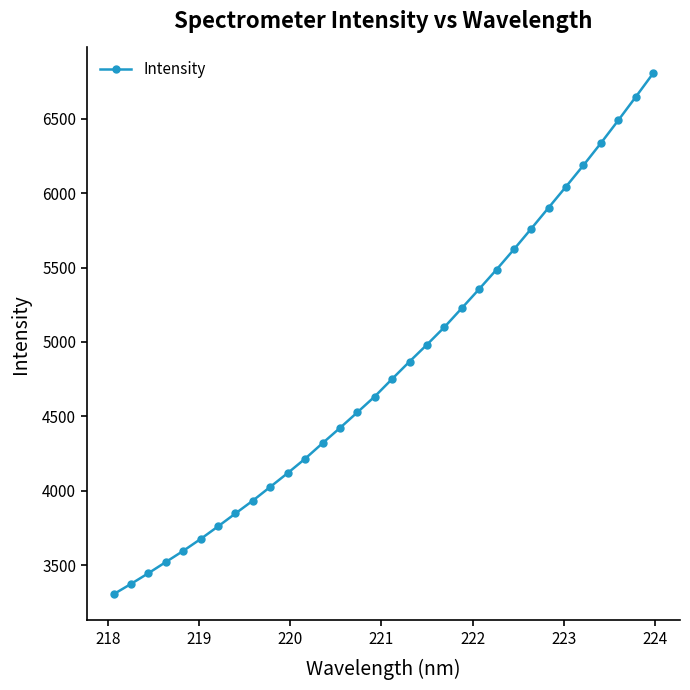

What is the difference between the maximum and second lowest values?

3429.5